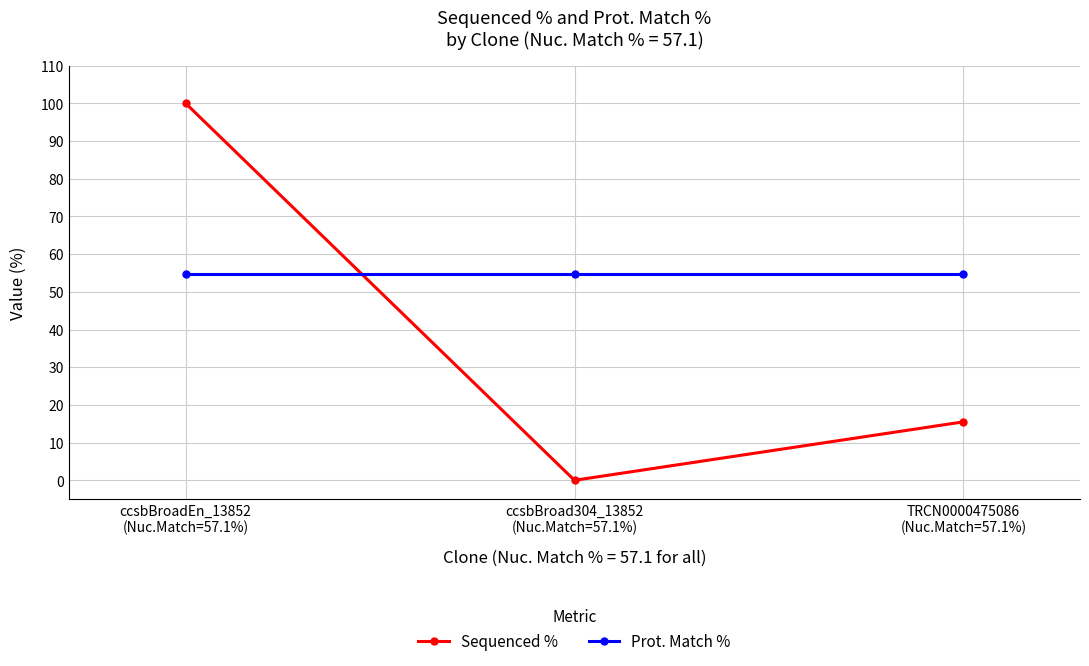

How many Sequenced % values are between 0 and 100?

3